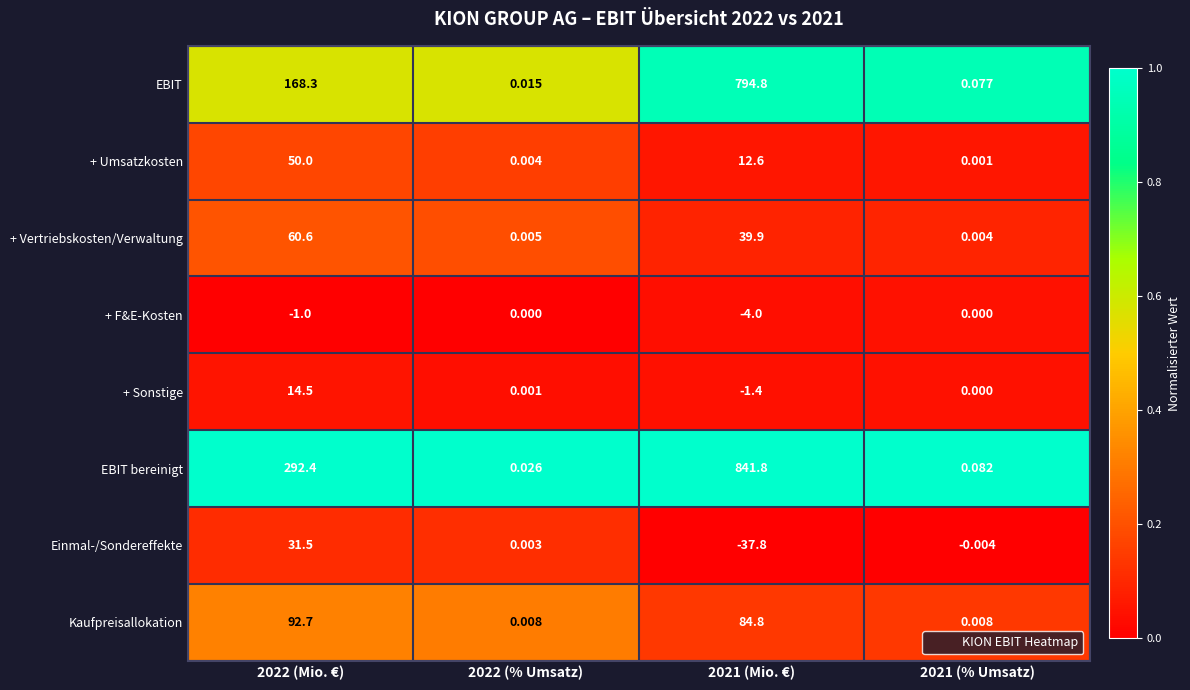

Is the value of Einmal-/Sondereffekte at 2022 (Mio. €) greater than the value of + Vertriebskosten/Verwaltung at 2021 (% Umsatz)?

Yes